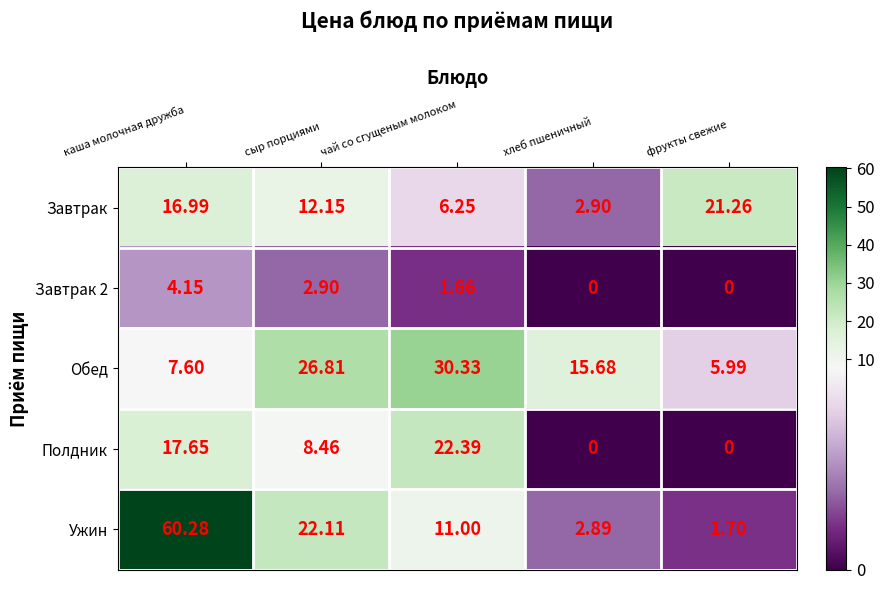

List the labels in order of Завтрак value, smallest first.

хлеб пшеничный, чай со сгущеным молоком, сыр порциями, каша молочная дружба, фрукты свежие